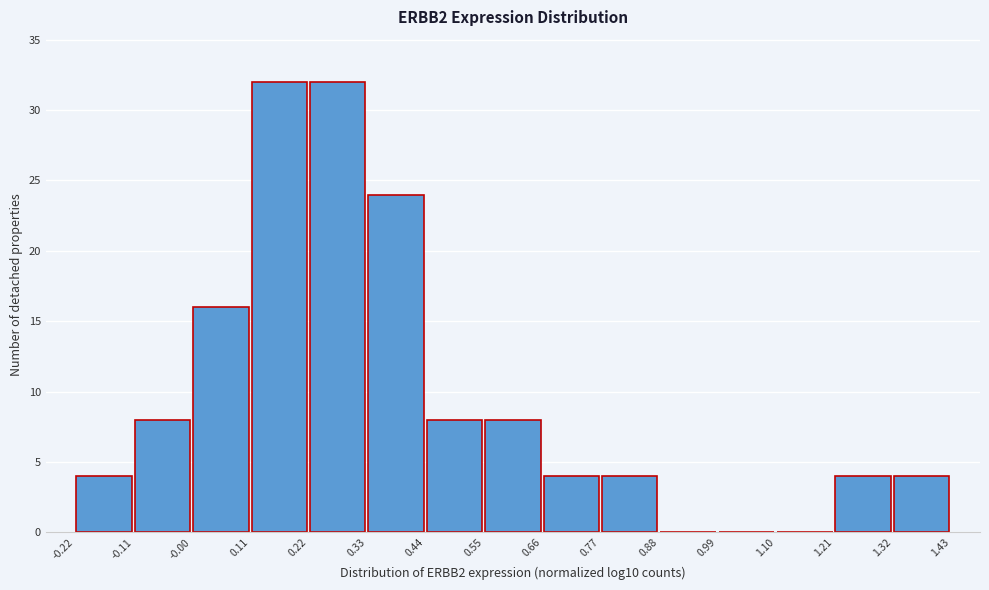

Reading left to right, transcribe this chart: for each bar, give the range it covers on the x-axis and its height. The values are not printed on the chart, so give them approximately, as read against the axis.

-0.22 to -0.11: 4
-0.11 to -0.00: 8
-0.00 to 0.11: 16
0.11 to 0.22: 32
0.22 to 0.33: 32
0.33 to 0.44: 24
0.44 to 0.55: 8
0.55 to 0.66: 8
0.66 to 0.77: 4
0.77 to 0.88: 4
0.88 to 0.99: 0
0.99 to 1.10: 0
1.10 to 1.21: 0
1.21 to 1.32: 4
1.32 to 1.43: 4